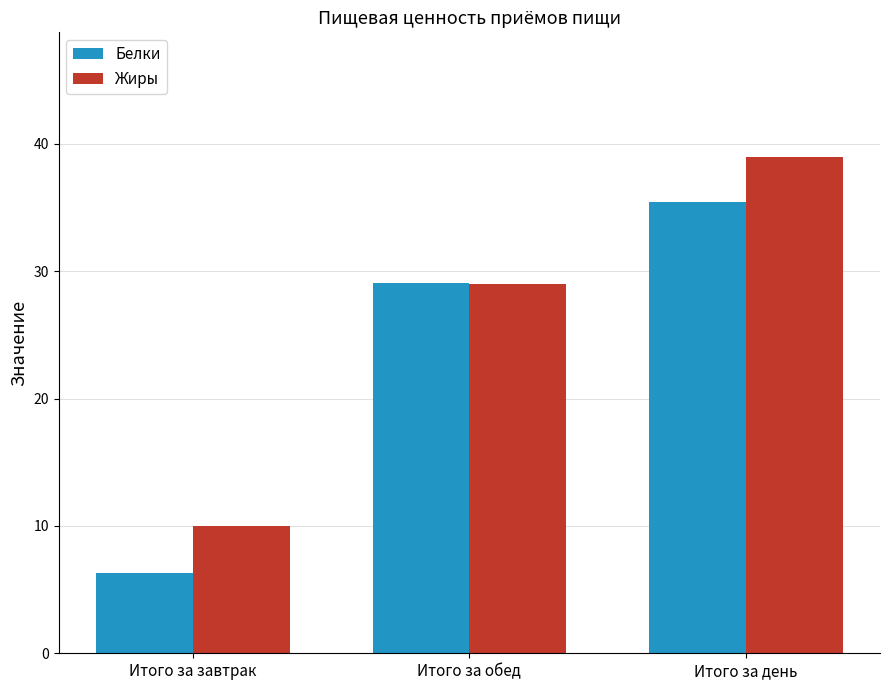

Read the Жиры value at Итого за обед.

29.0